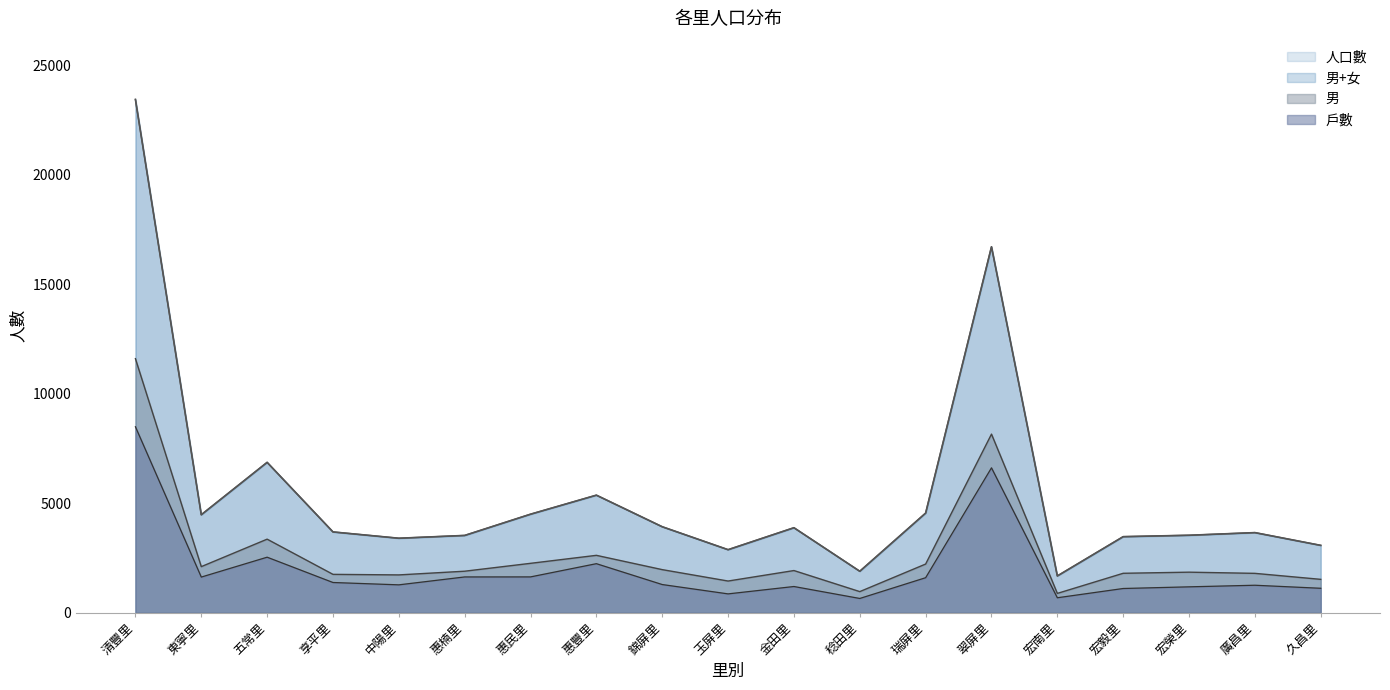

What is the label of the 19th point from the left?

久昌里